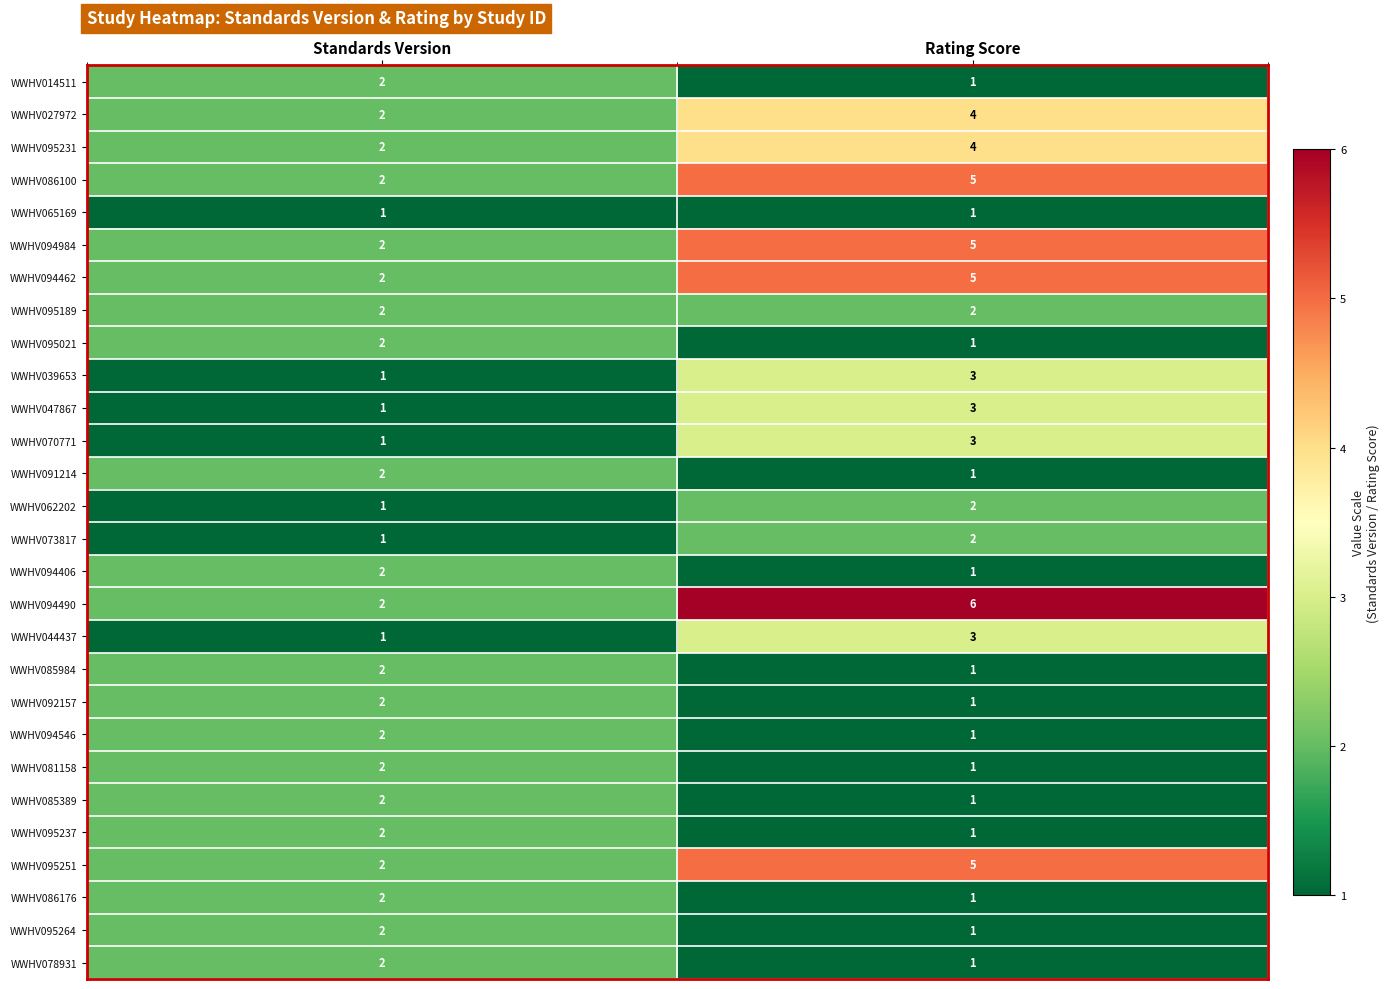

The WWHV095237 series shows 3 at Standards Version. True or false?

False